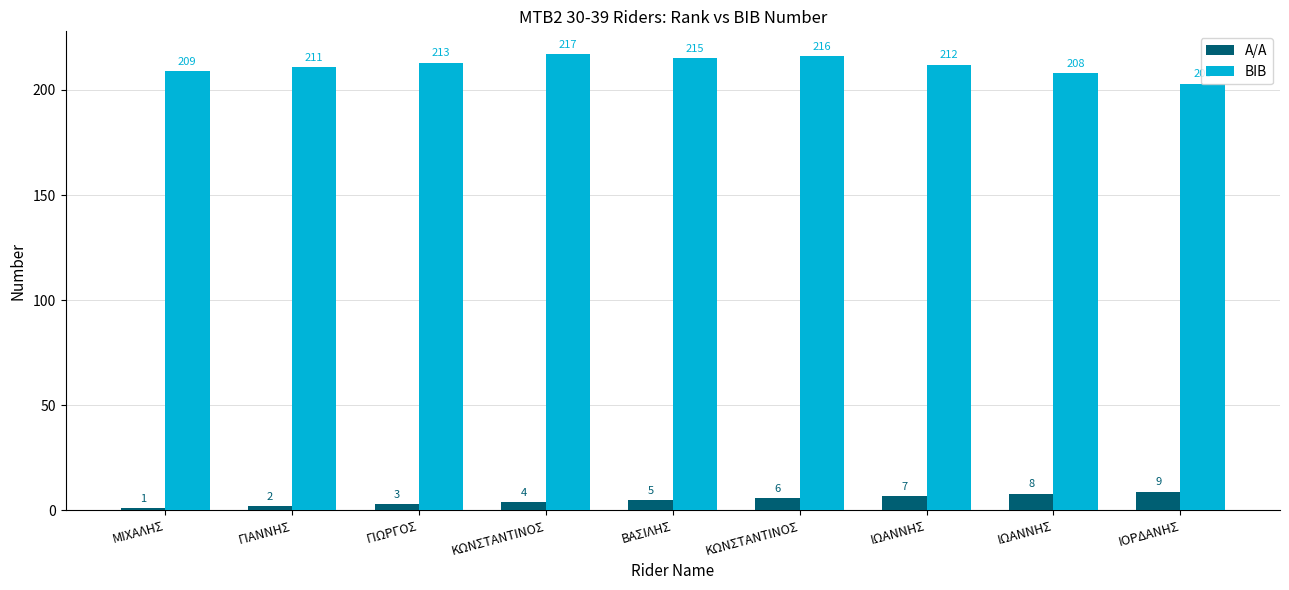

What is the value of the BIB bar at the 6th from the left?

217